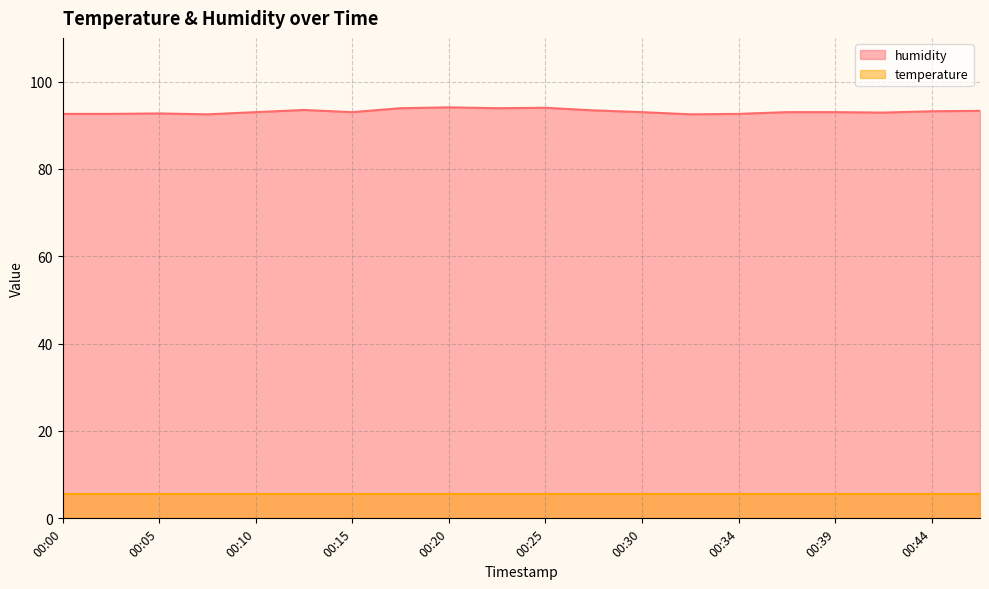

How many points are lower than both their immediate neighbors (excluding endpoints)?

5